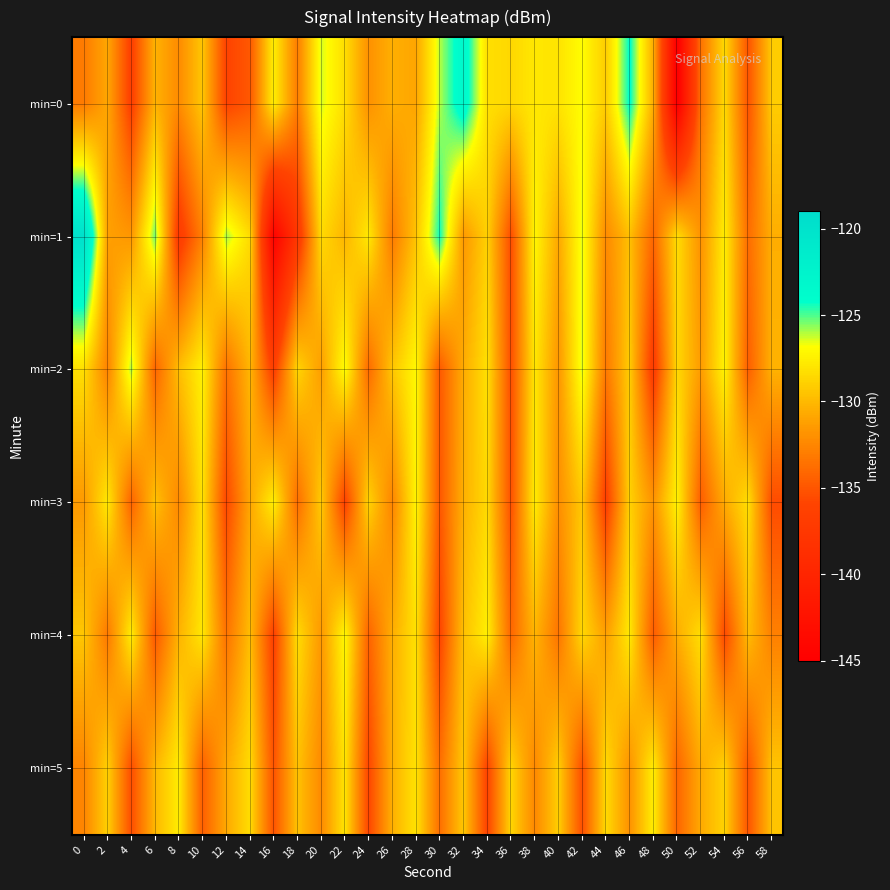

Reading left to right, list all the values displayed in this chart.

min=0: 0=-133.1	2=-130.8	4=-136.4	6=-130.3	8=-132.3	10=-129.4	12=-136.0	14=-134.9	16=-127.5	18=-132.9	20=-126.4	22=-128.3	24=-131.9	26=-130.4	28=-130.9	30=-126.1	32=-123.2	34=-128.2	36=-128.6	38=-127.9	40=-128.0	42=-126.9	44=-129.1	46=-124.0	48=-130.6	50=-145.3	52=-133.5	54=-128.5	56=-135.0	58=-129.1
min=1: 0=-119.6	2=-131.2	4=-131.7	6=-125.3	8=-137.1	10=-132.8	12=-125.9	14=-128.5	16=-144.5	18=-137.6	20=-128.5	22=-130.2	24=-127.8	26=-133.1	28=-129.5	30=-124.3	32=-131.6	34=-128.9	36=-135.4	38=-127.2	40=-130.8	42=-126.5	44=-132.3	46=-129.7	48=-134.1	50=-128.4	52=-131.9	54=-127.6	56=-133.8	58=-130.5
min=2: 0=-128.3	2=-132.7	4=-125.9	6=-134.2	8=-129.8	10=-127.4	12=-133.6	14=-130.1	16=-136.5	18=-128.7	20=-131.3	22=-126.8	24=-133.9	26=-129.4	28=-127.1	30=-134.8	32=-130.6	34=-128.2	36=-135.3	38=-127.9	40=-131.7	42=-126.4	44=-133.2	46=-129.1	48=-136.8	50=-128.6	52=-131.4	54=-127.3	56=-134.5	58=-130.3
min=3: 0=-131.5	2=-127.8	4=-134.3	6=-129.6	8=-132.4	10=-128.1	12=-135.7	14=-130.9	16=-127.5	18=-133.8	20=-129.2	22=-136.1	24=-128.8	26=-132.6	28=-127.3	30=-134.9	32=-130.4	34=-128.5	36=-135.2	38=-127.7	40=-132.1	42=-129.3	44=-136.4	46=-128.9	48=-131.8	50=-127.4	52=-134.6	54=-130.7	56=-128.3	58=-135.5
min=4: 0=-129.4	2=-133.2	4=-127.6	6=-134.8	8=-130.3	10=-127.9	12=-133.5	14=-129.8	16=-136.2	18=-128.4	20=-131.6	22=-127.1	24=-134.3	26=-130.5	28=-128.2	30=-135.9	32=-129.7	34=-127.5	36=-134.1	38=-130.2	40=-133.4	42=-128.6	44=-131.2	46=-127.8	48=-134.7	50=-130.6	52=-128.3	54=-135.6	56=-129.9	58=-132.8
min=5: 0=-132.6	2=-128.9	4=-135.4	6=-130.1	8=-127.7	10=-134.5	12=-130.8	14=-128.4	16=-135.1	18=-129.6	20=-132.3	22=-128.0	24=-135.8	26=-130.4	28=-128.1	30=-133.7	32=-129.3	34=-136.0	36=-128.7	38=-132.4	40=-129.0	42=-135.3	44=-128.5	46=-131.9	48=-127.6	50=-134.2	52=-130.7	54=-128.8	56=-135.0	58=-129.5